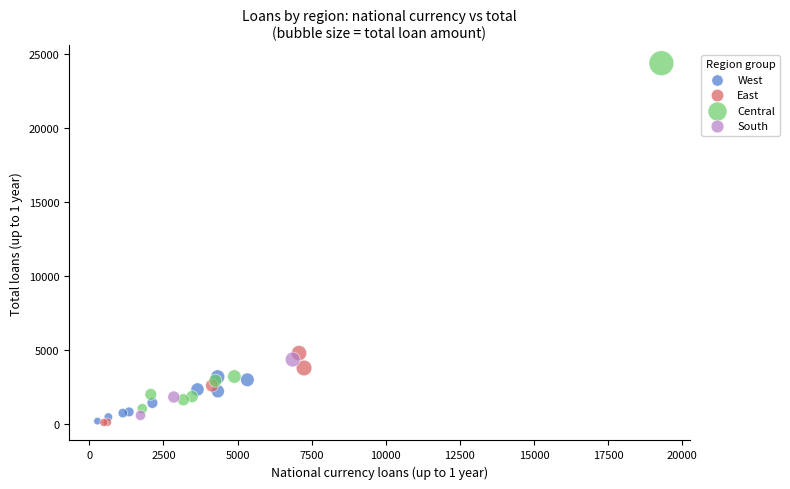

Which series contains the highest Y value?

Central